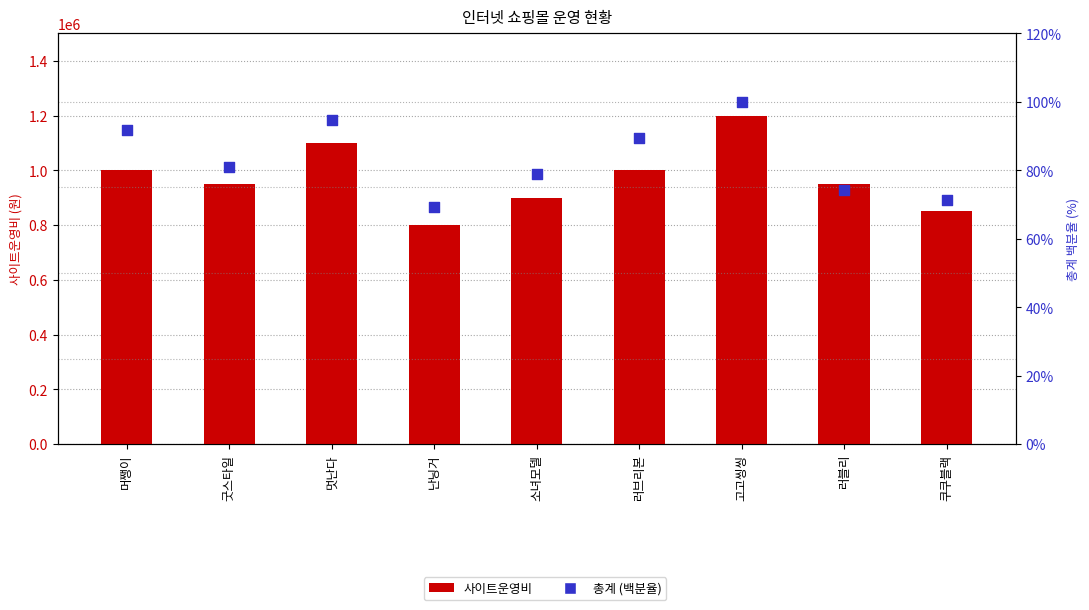

Which series reaches the maximum Y coordinate?

사이트운영비